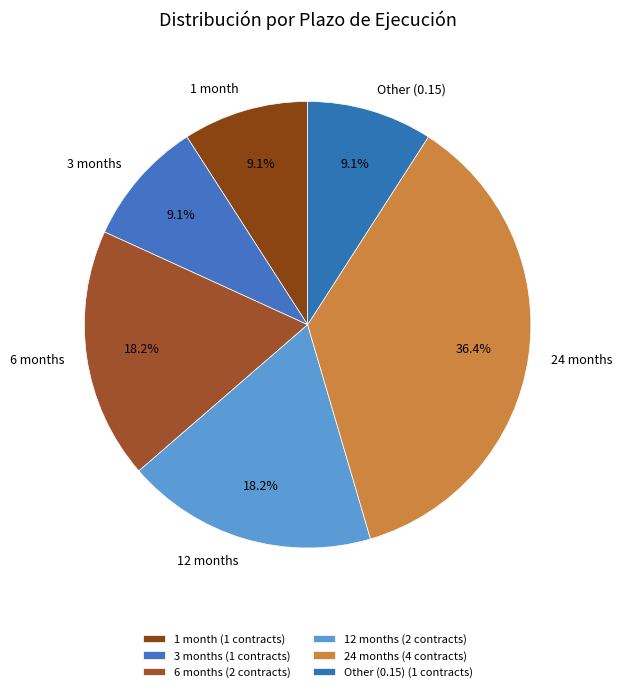

How much of the chart is everything except 3 months?

90.9%